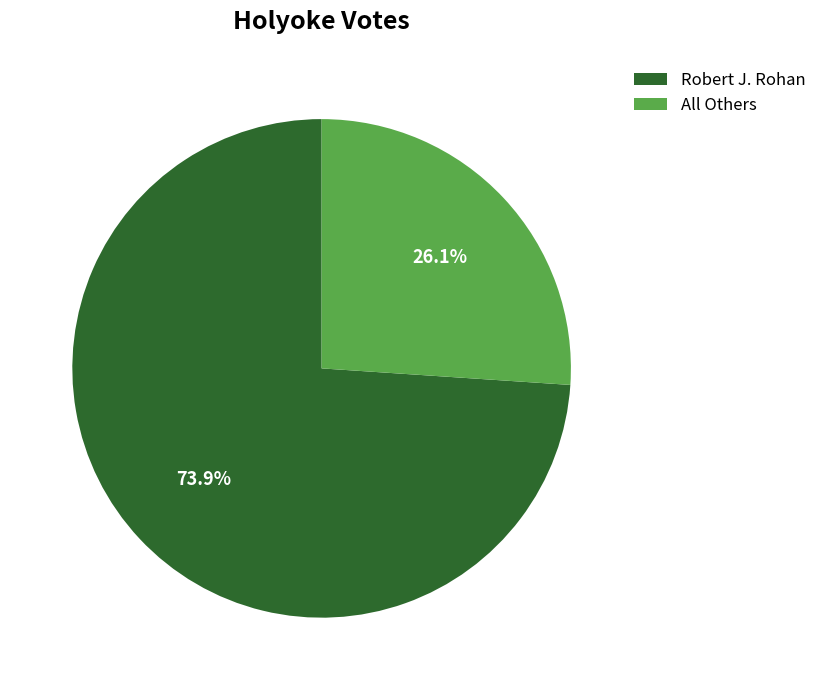

Which category has the biggest portion of the pie?

Robert J. Rohan